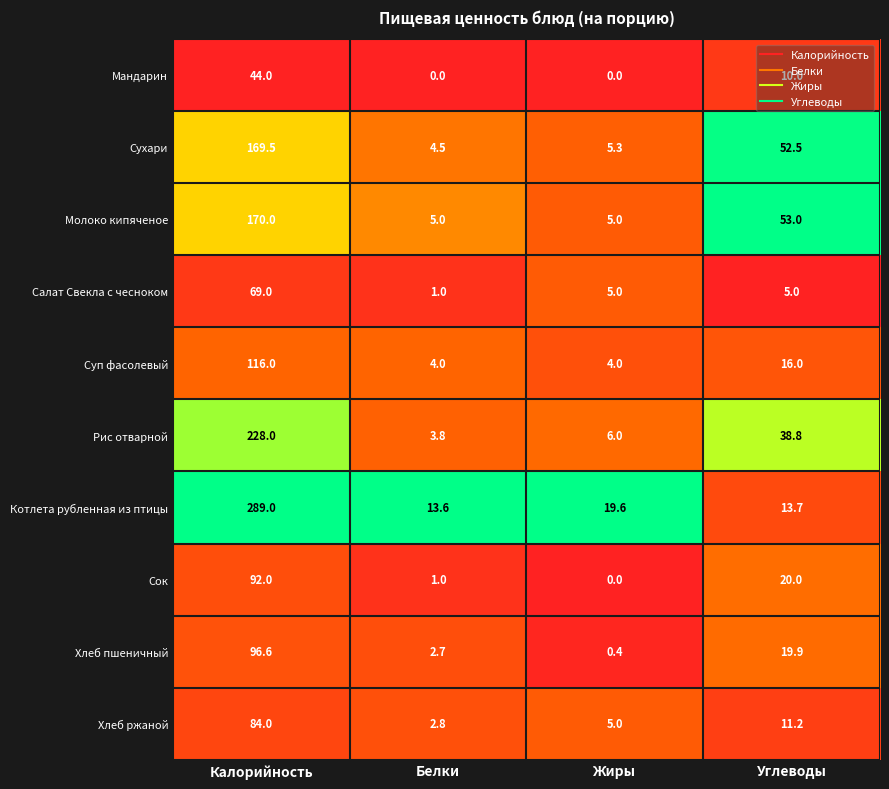

What is the sum of the Хлеб пшеничный values at Жиры and Углеводы?

20.3